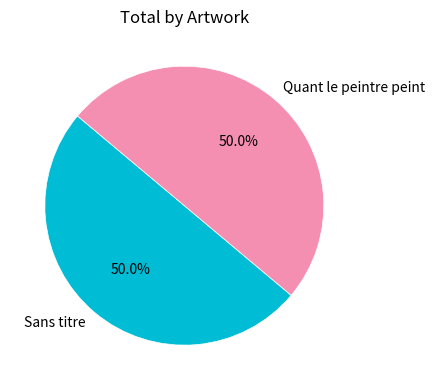

To the nearest percent, what portion does Sans titre represent?

50%